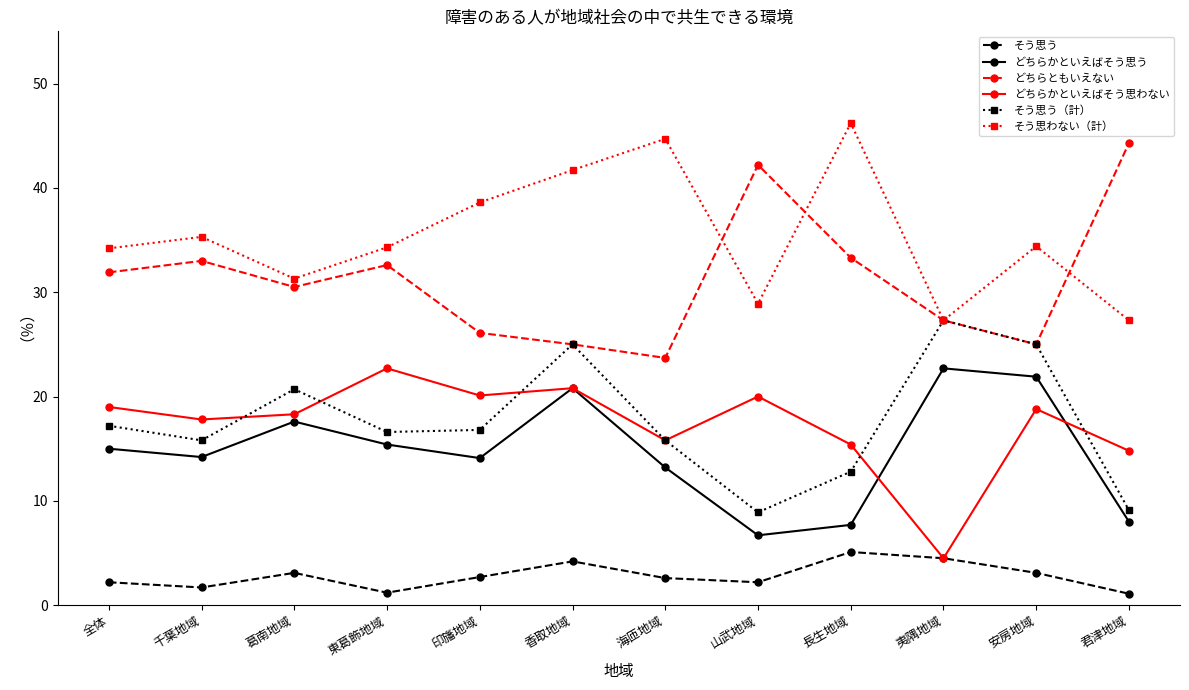

What is the minimum value shown in the chart?

1.1